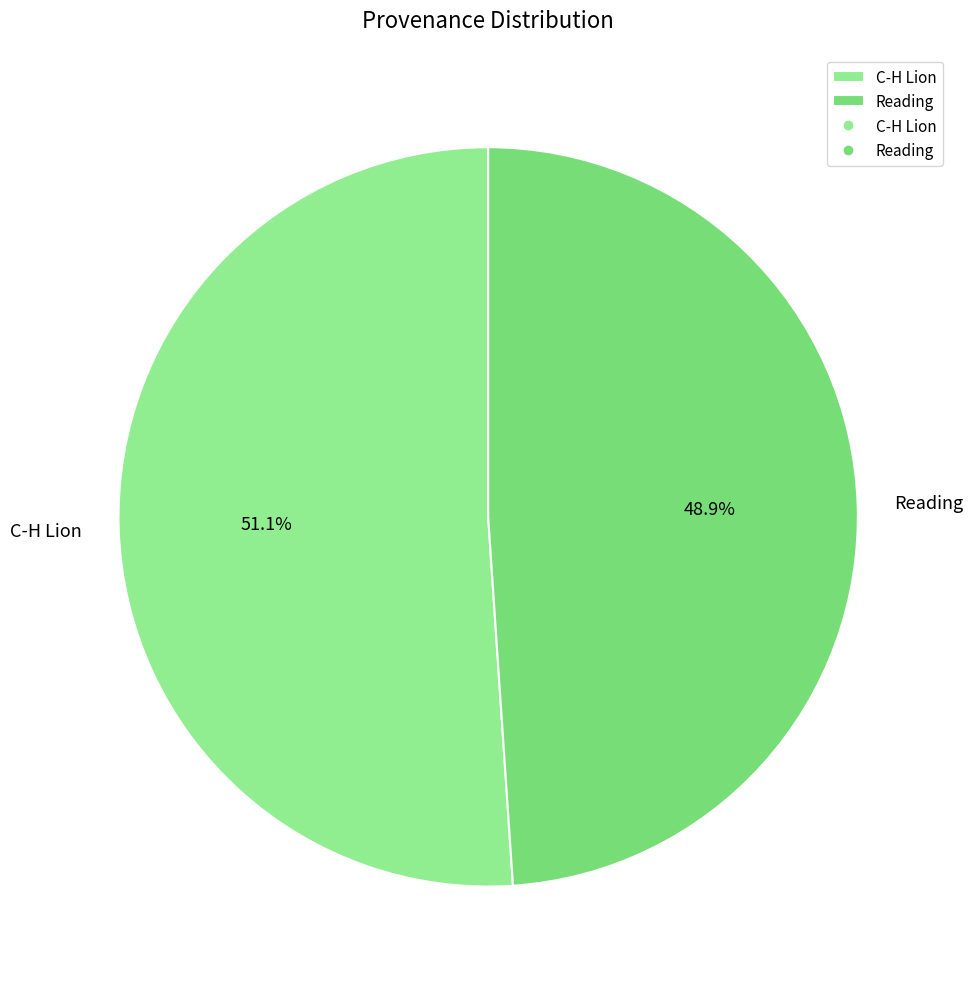

How many slices are in this pie chart?

2